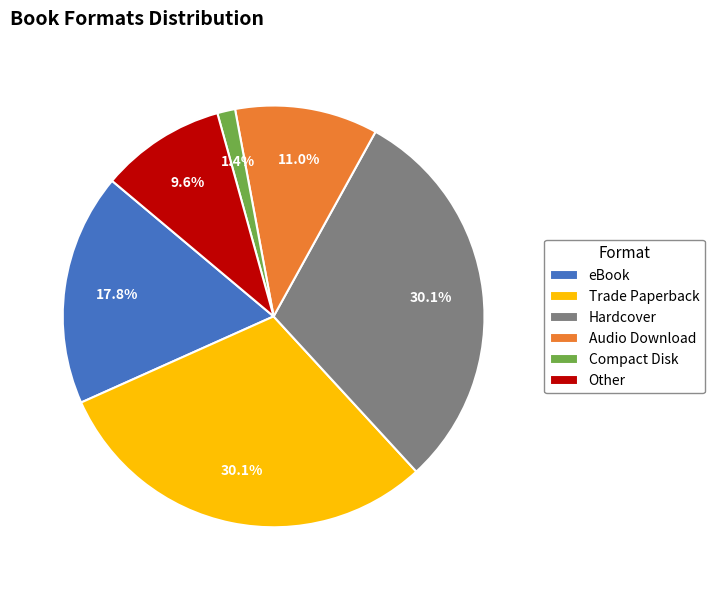

Is the sum of Compact Disk and Trade Paperback greater than half?

No